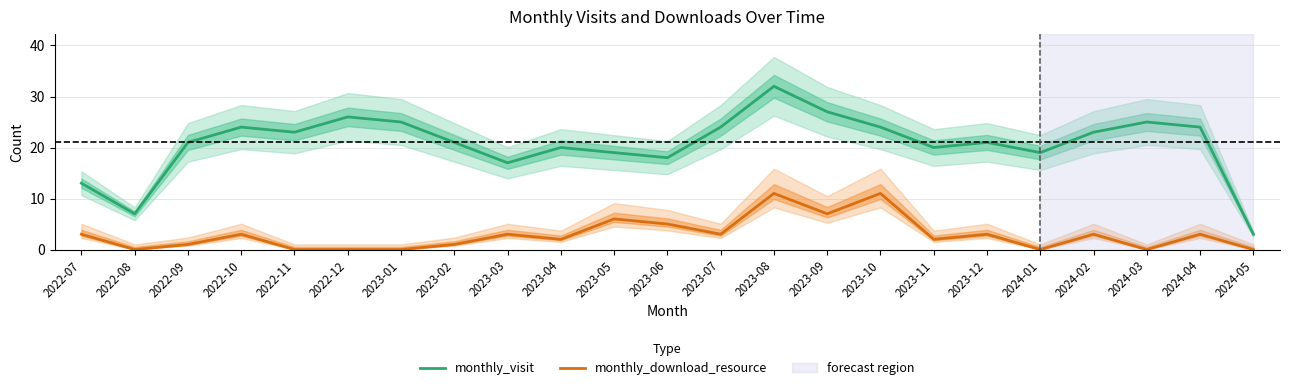

What is the maximum value shown in the chart?

32